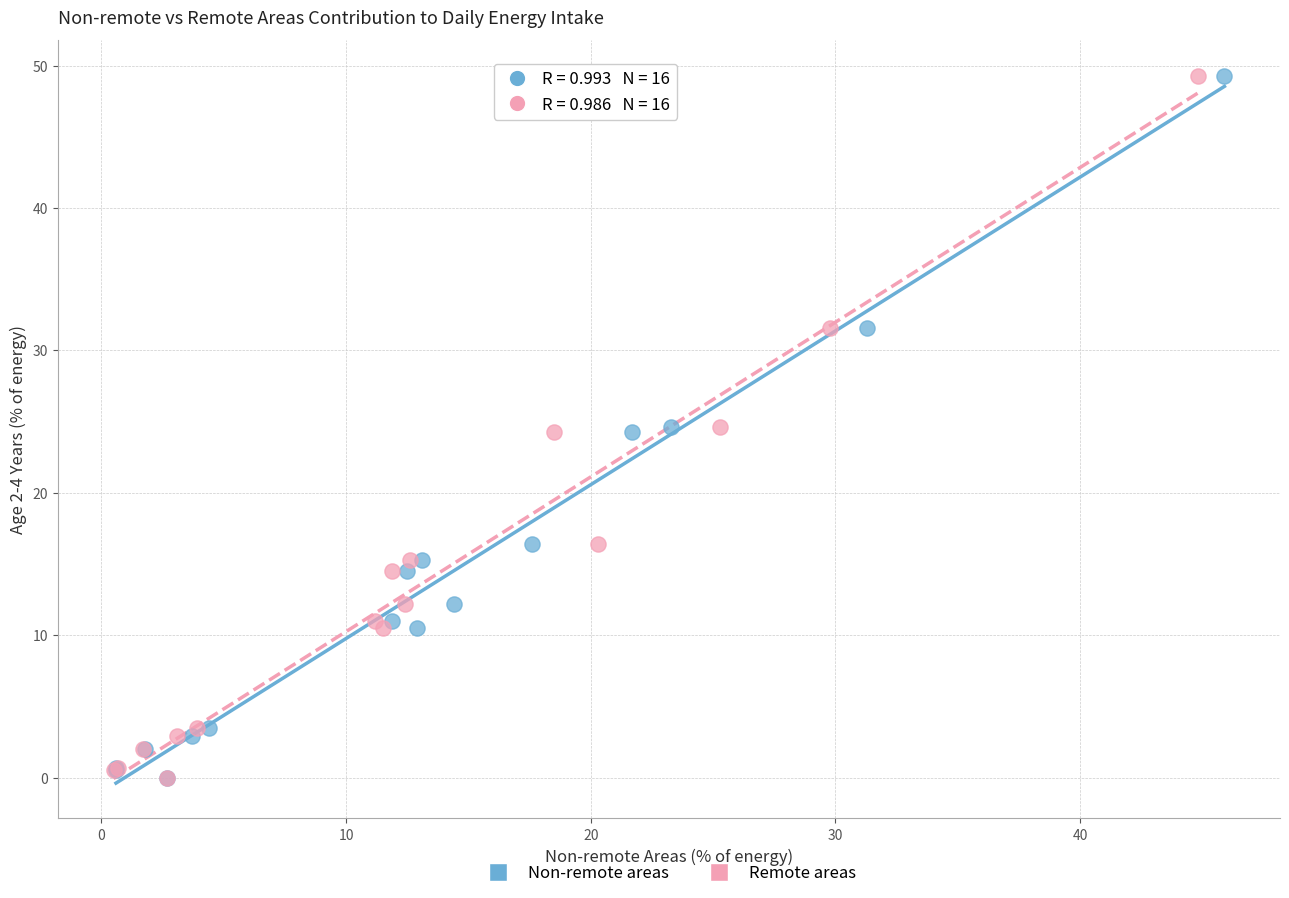

What are all the series names shown in the legend?

Non-remote areas, Remote areas